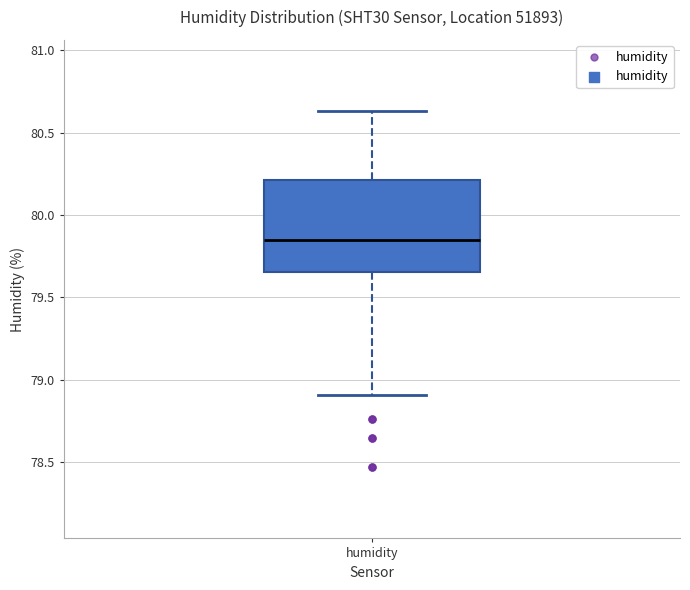

Where does the median line of the box for humidity sit on the y-axis? The values are not printed on the chart, so give them approximately, as read against the axis.

79.85